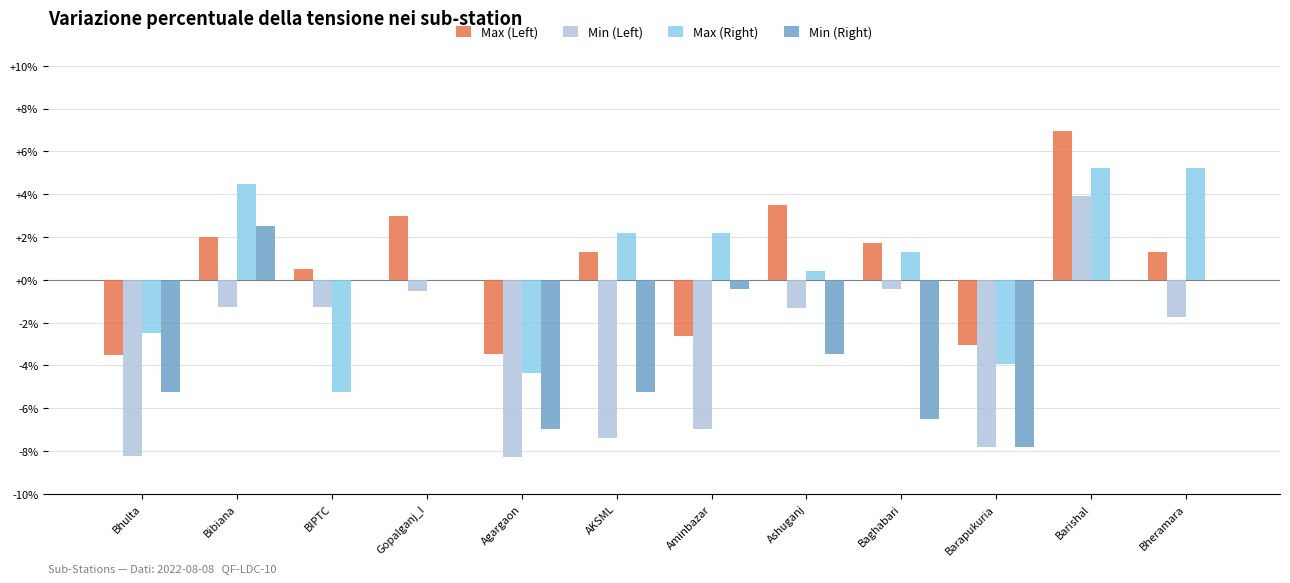

What is the greatest value displayed?

7.0